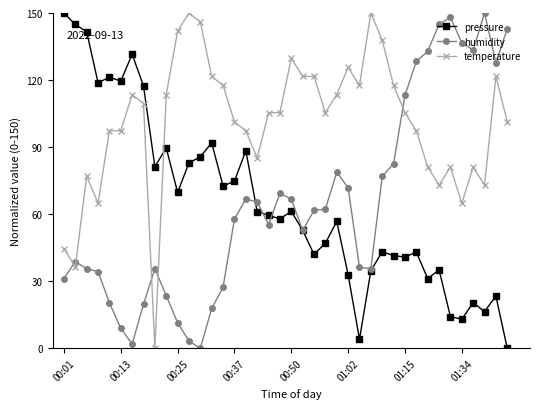

True or false: temperature and pressure cross at least once.

True